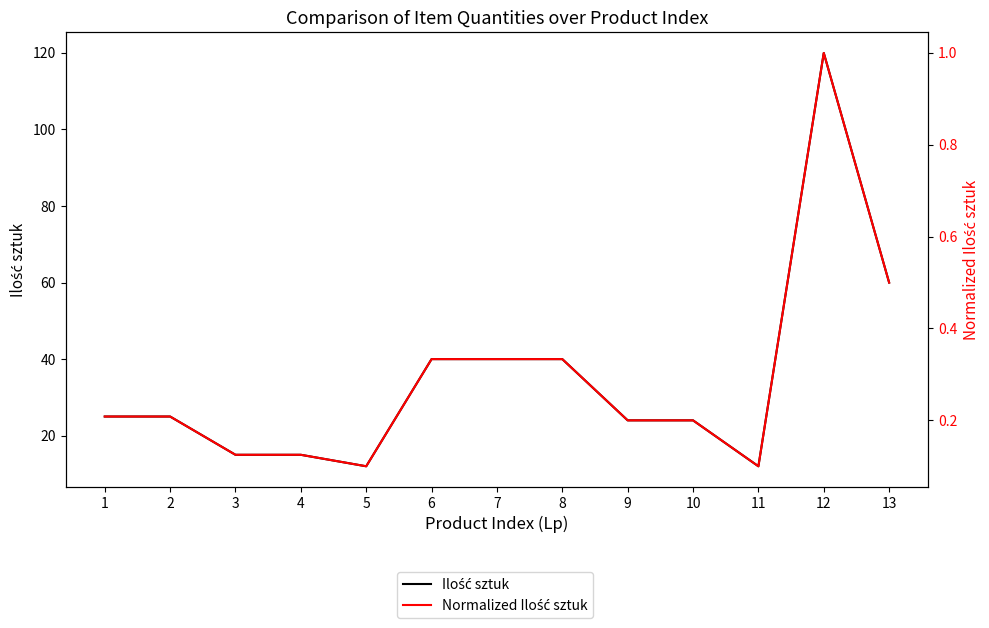

List the labels in order of Normalized Ilość sztuk value, largest first.

12, 13, 6, 7, 8, 1, 2, 9, 10, 3, 4, 5, 11